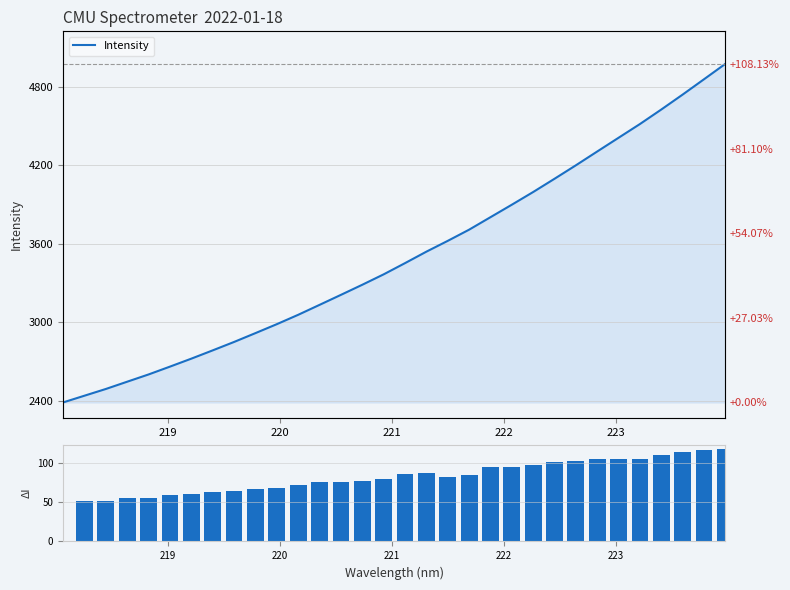

How many data points in Δ Intensity are above 82?

16